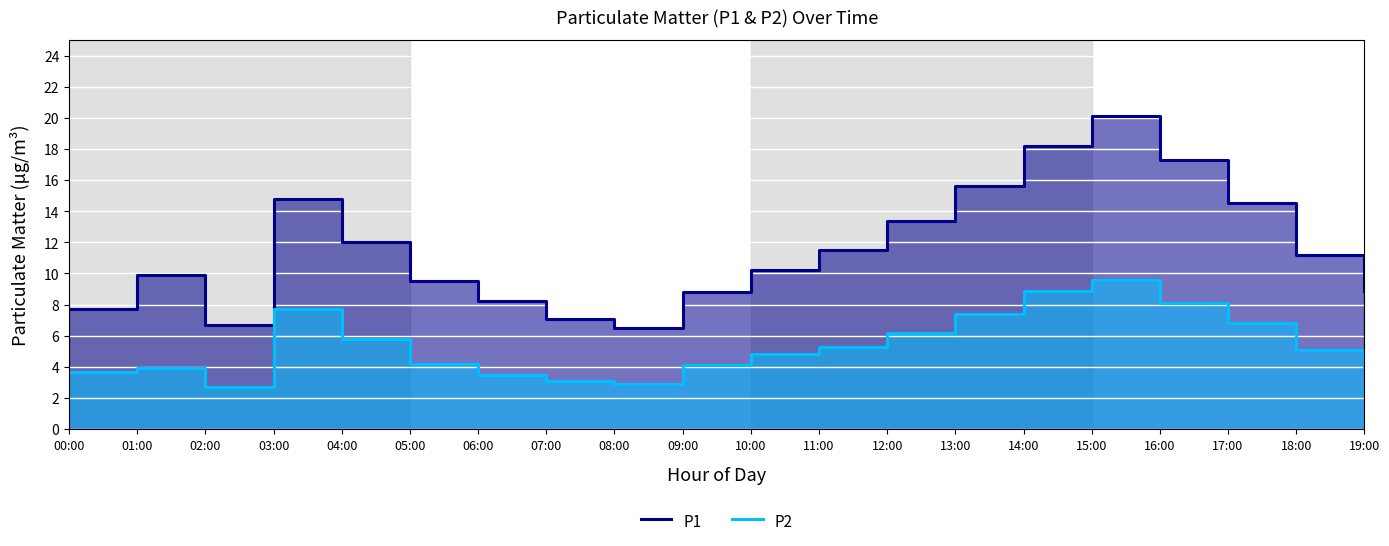

What is the value of the P1 point at the 8th from the left?

7.1